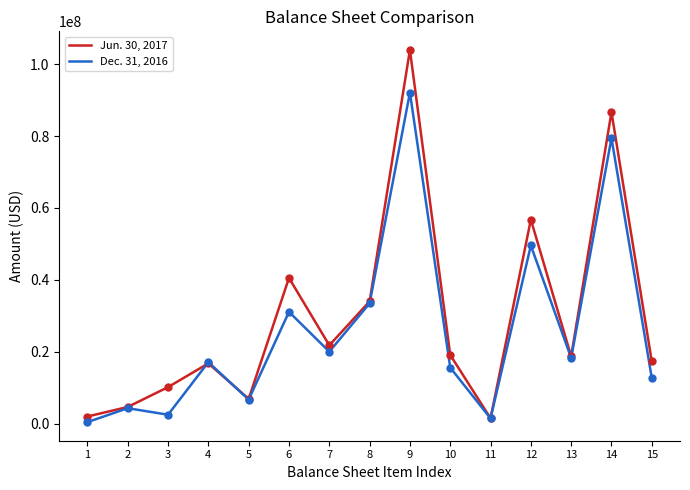

Which series has the largest range (max minus min)?

Jun. 30, 2017